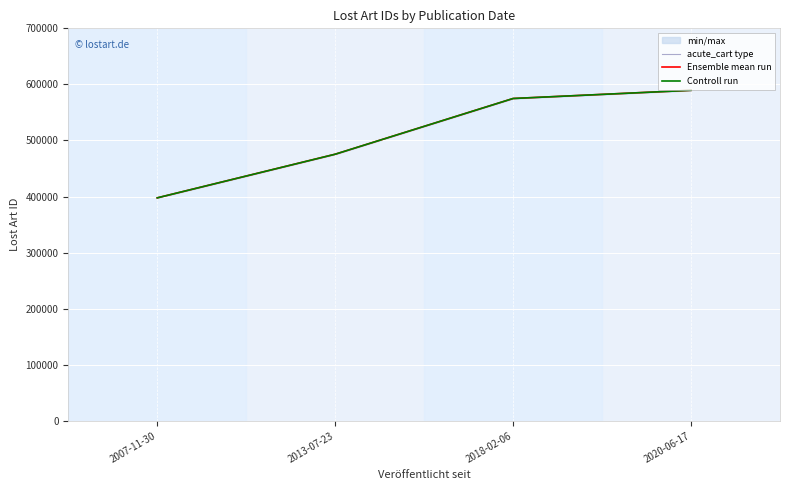

Reading left to right, extract all data points from this chart.

acute_cart type: 397662	475475	574863	589493
Ensemble mean run: 397659	475475	574863	589493
Controll run: 397656	475475	574863	589493